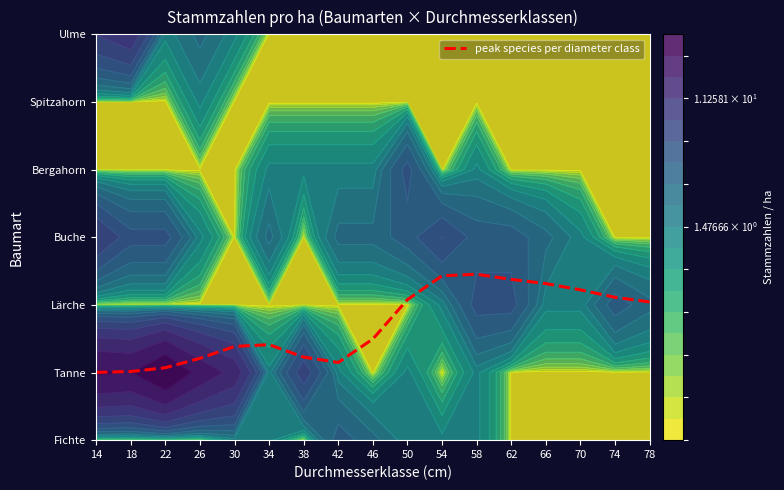

True or false: the data shows 2.4 at 54.

True